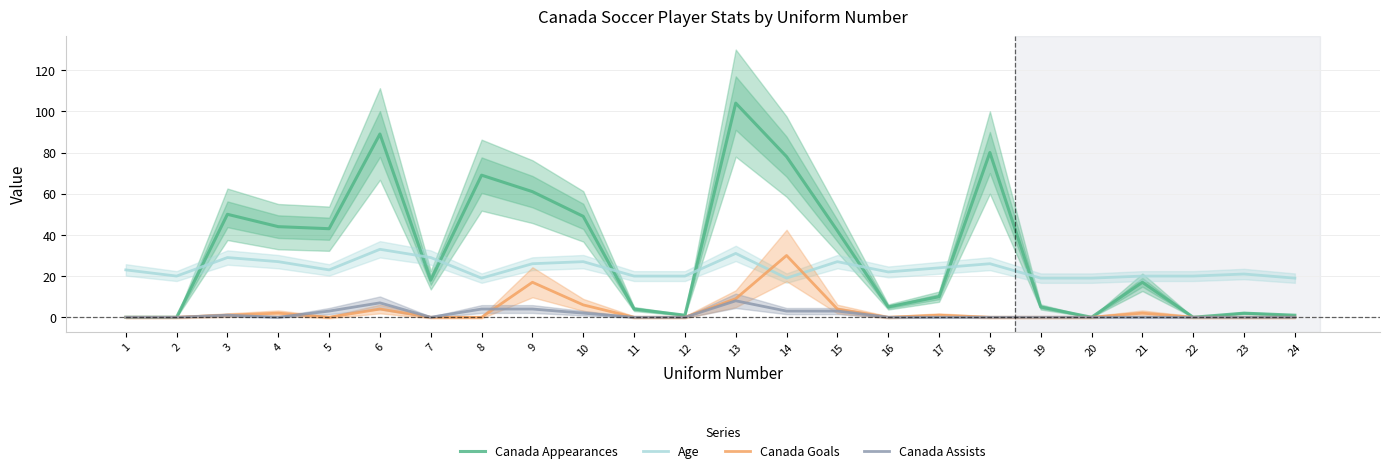

Reading left to right, what are all the values shown in this chart?

Canada Appearances: 1=0	2=0	3=50	4=44	5=43	6=89	7=18	8=69	9=61	10=49	11=4	12=1	13=104	14=78	15=42	16=5	17=10	18=80	19=5	20=0	21=17	22=0	23=2	24=1
Age: 1=23	2=20	3=29	4=27	5=23	6=33	7=29	8=19	9=26	10=27	11=20	12=20	13=31	14=19	15=27	16=22	17=24	18=26	19=19	20=19	21=20	22=20	23=21	24=19
Canada Goals: 1=0	2=0	3=1	4=2	5=0	6=4	7=0	8=0	9=17	10=6	11=0	12=0	13=9	14=30	15=4	16=0	17=1	18=0	19=0	20=0	21=2	22=0	23=0	24=0
Canada Assists: 1=0	2=0	3=1	4=0	5=3	6=7	7=0	8=4	9=4	10=2	11=0	12=0	13=8	14=3	15=3	16=0	17=0	18=0	19=0	20=0	21=0	22=0	23=0	24=0